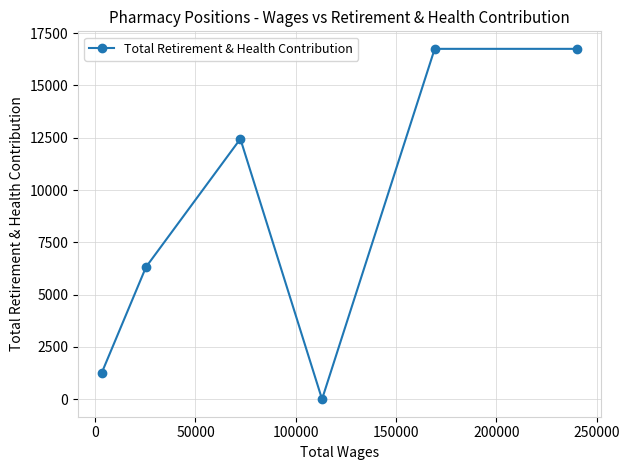

What is the difference between the second highest and minimum values?

16751